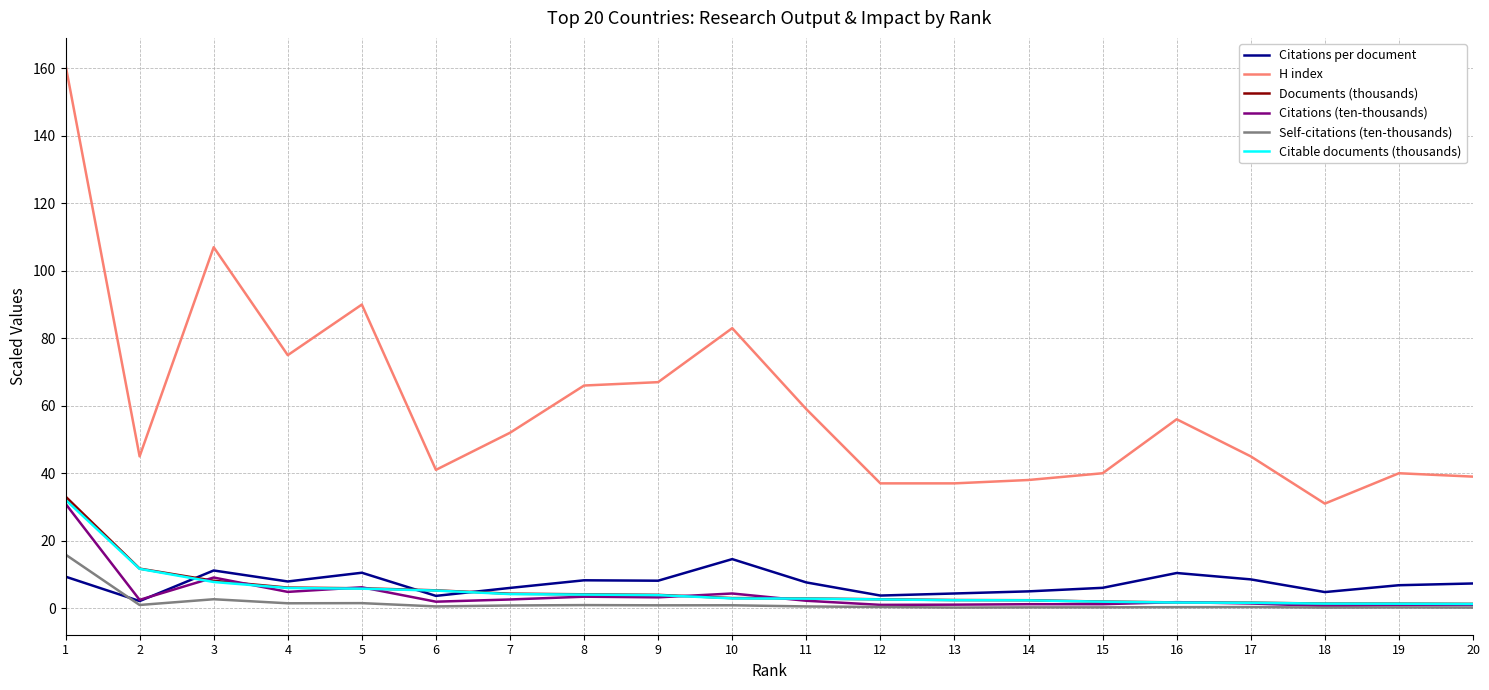

What is the sum of all Citations per document values?

146.4